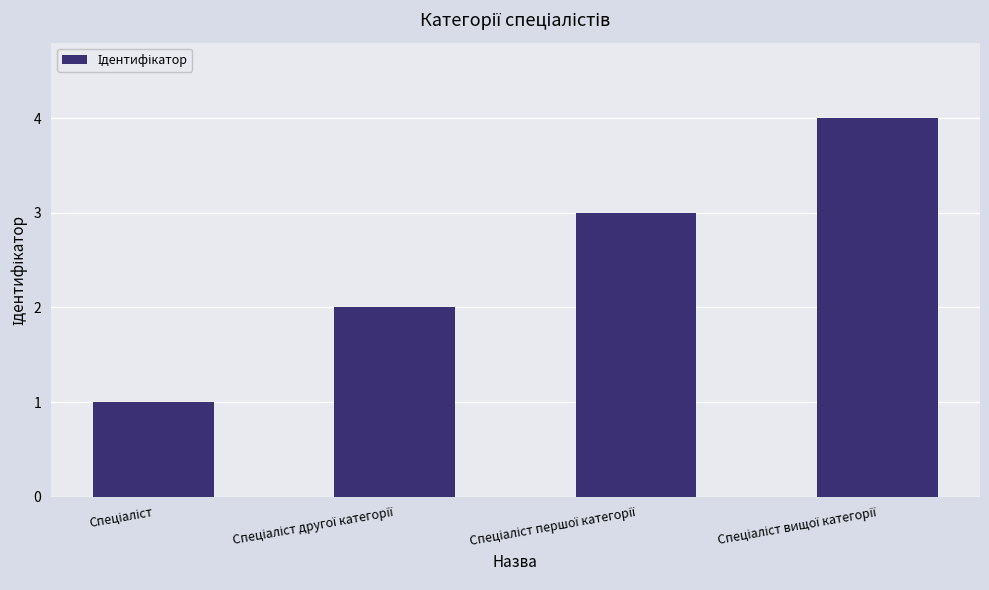

What is the maximum value shown in the chart?

4